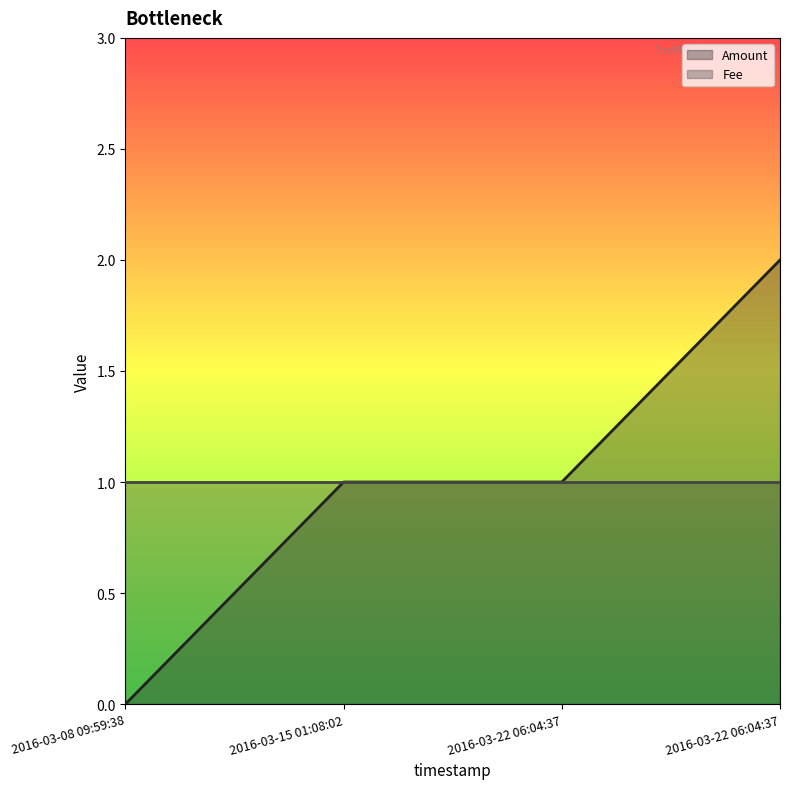

True or false: there are more than 0 points higher than both neighbors.

False